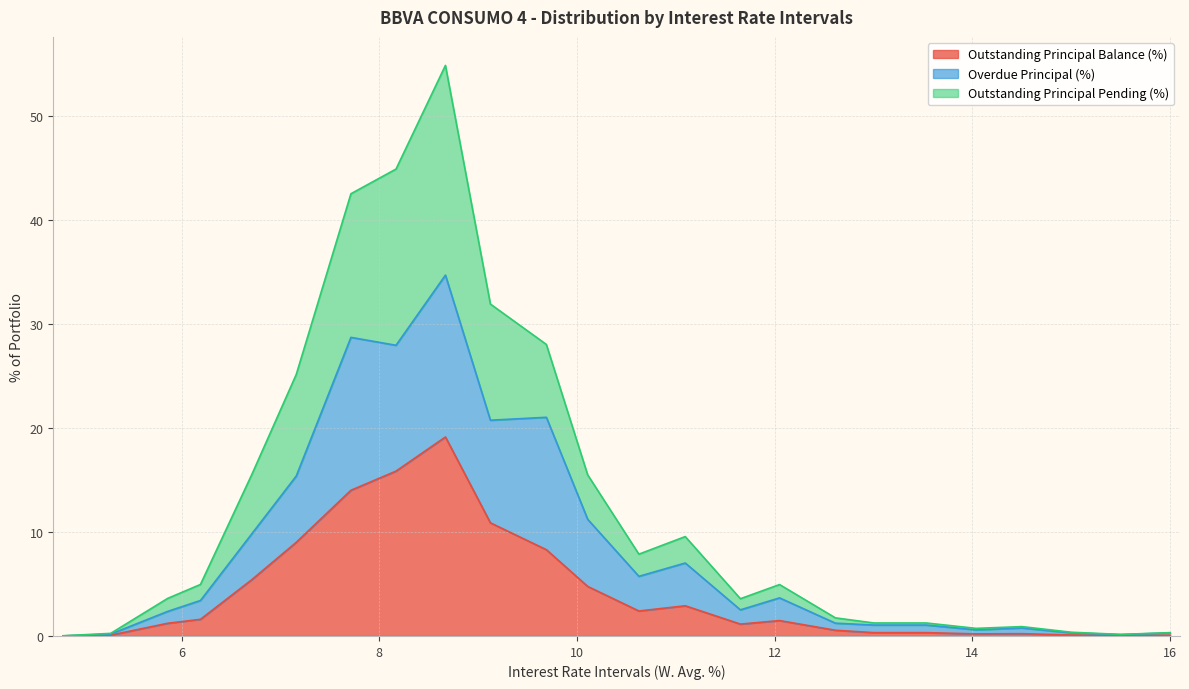

What is the highest value of the Outstanding Principal Balance (%) series?

19.1